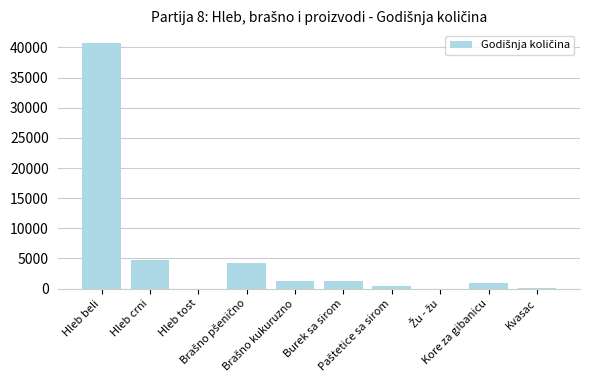

What is the label of the 9th bar from the left?

Kore za gibanicu